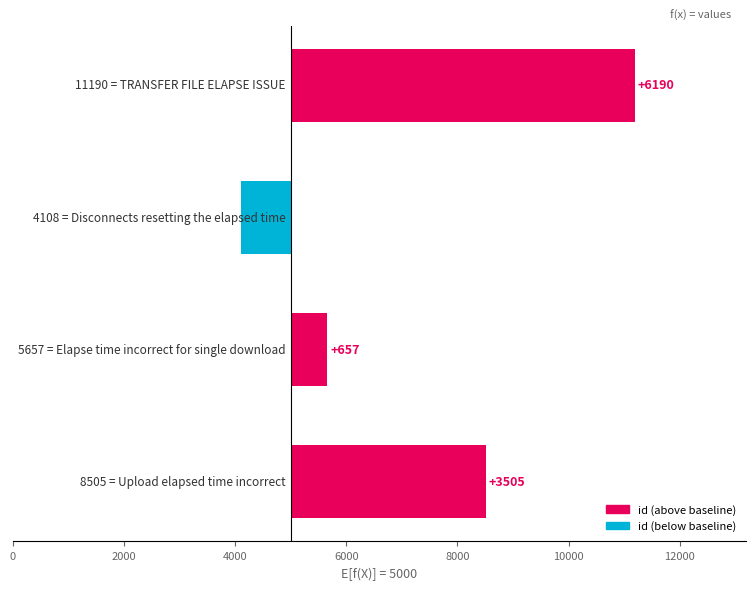

Are the bars horizontal?

Yes